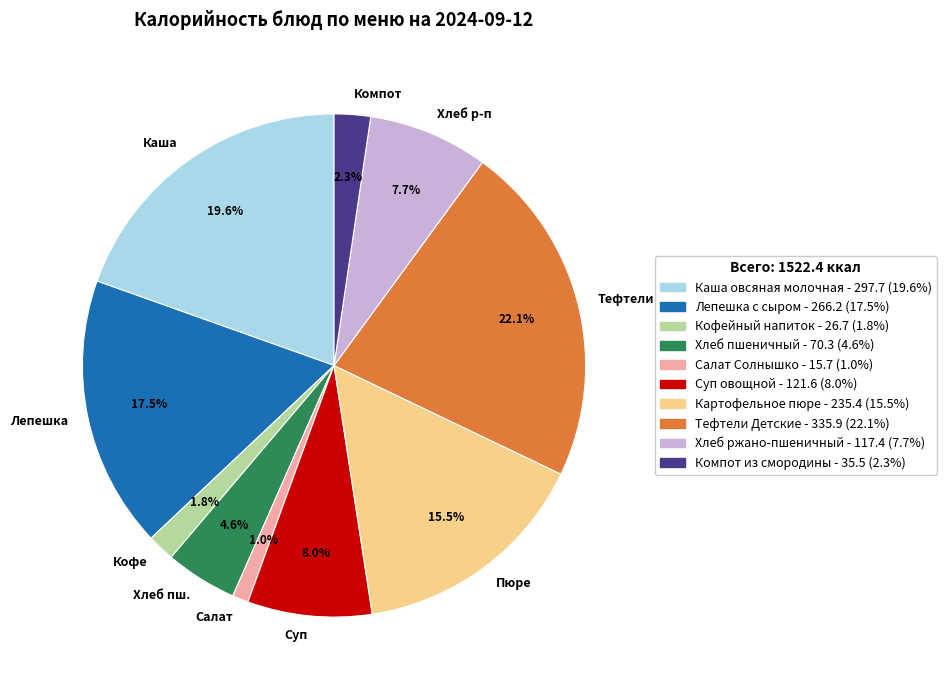

Does any single category account for the majority?

No